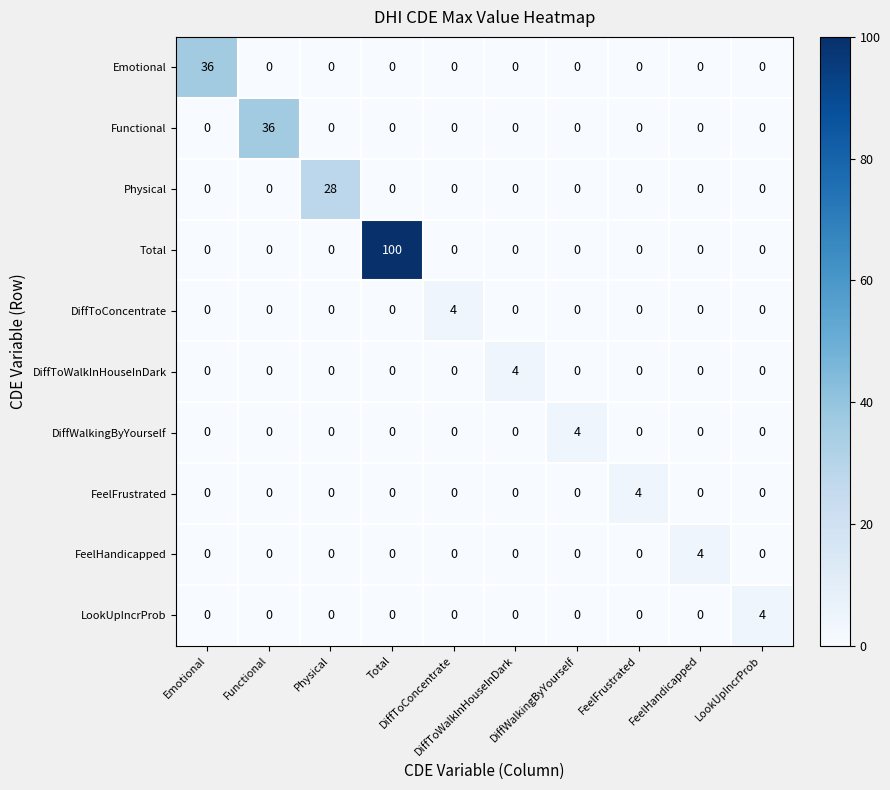

What is the difference between the highest and lowest values at FeelHandicapped?

4